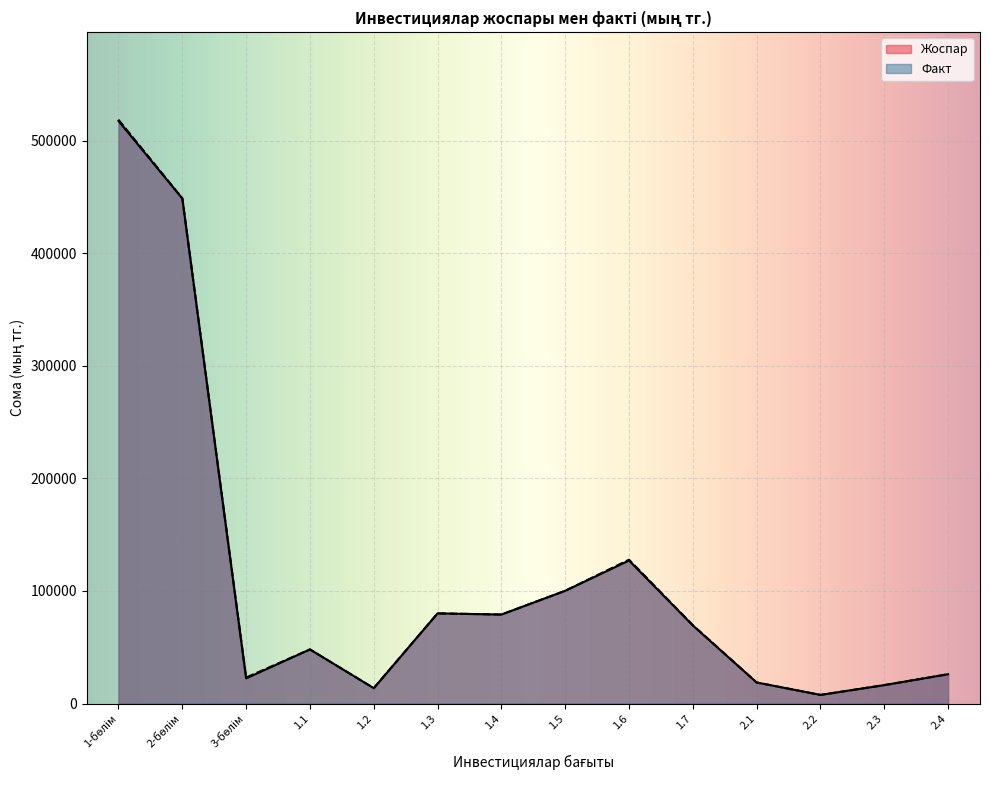

Which series has the largest range (max minus min)?

Факт